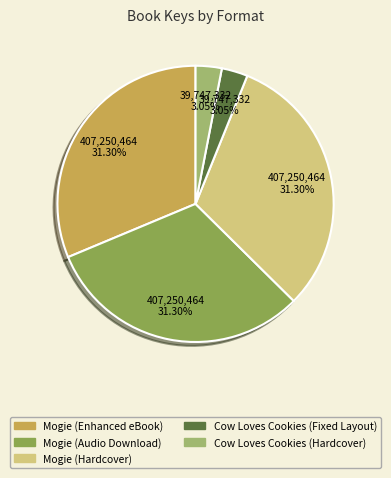

To the nearest percent, what is the average slice percentage?

20%